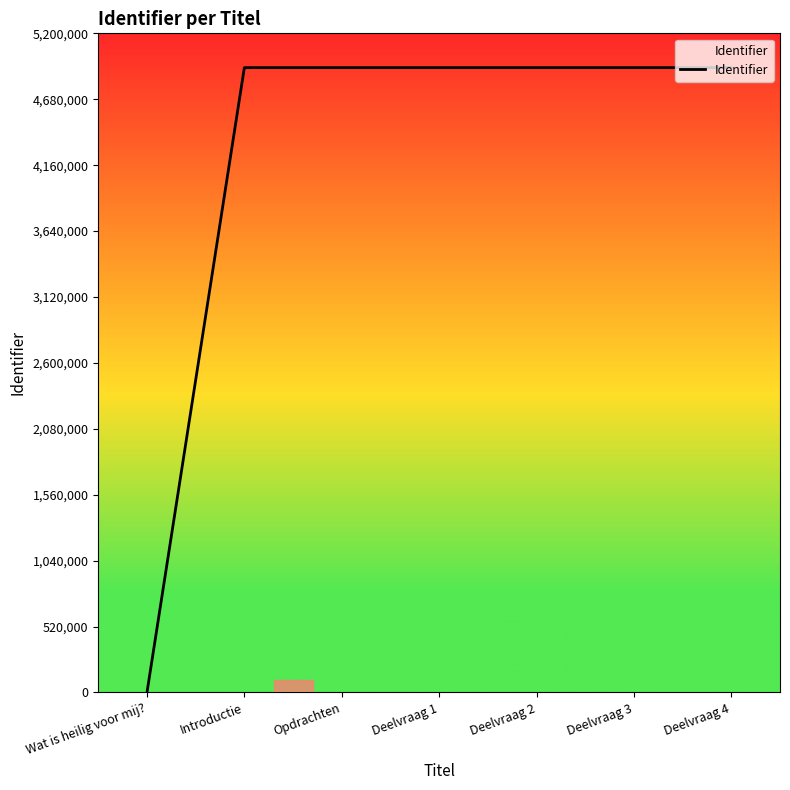

Approximately how many times larger is the value at Opdrachten compared to Deelvraag 3?

1.0